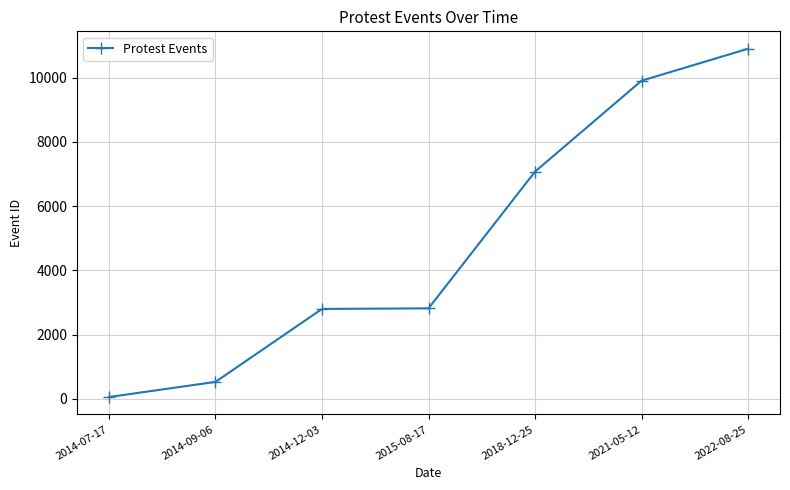

What is the average value?

4868